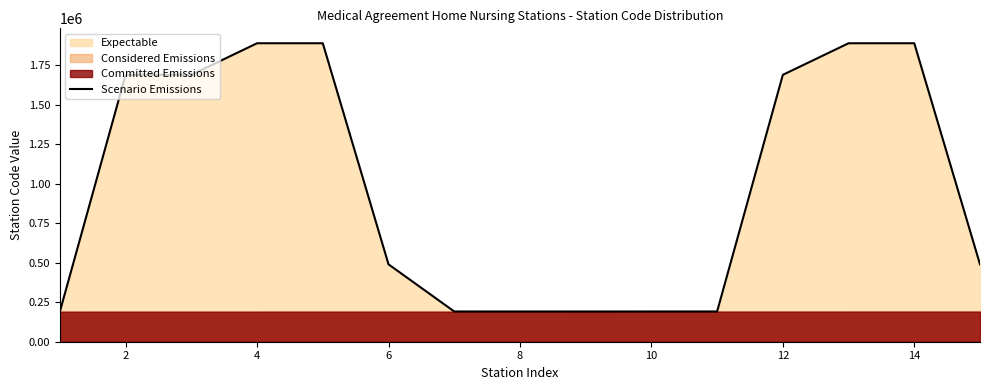

How many points are higher than both their immediate neighbors (excluding endpoints)?

2